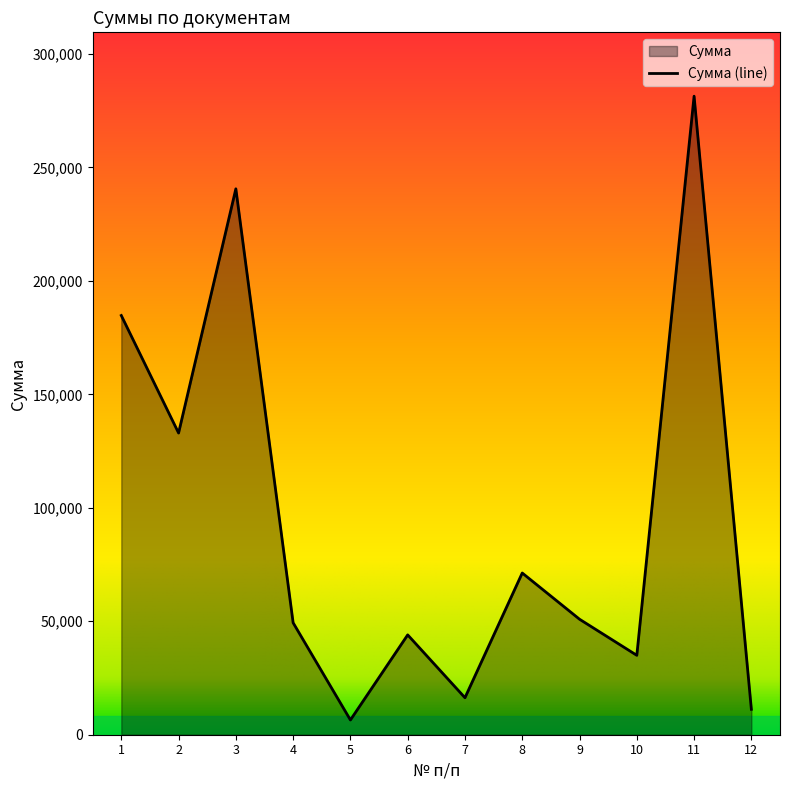

Does the chart display data point markers on the line(s)?

No